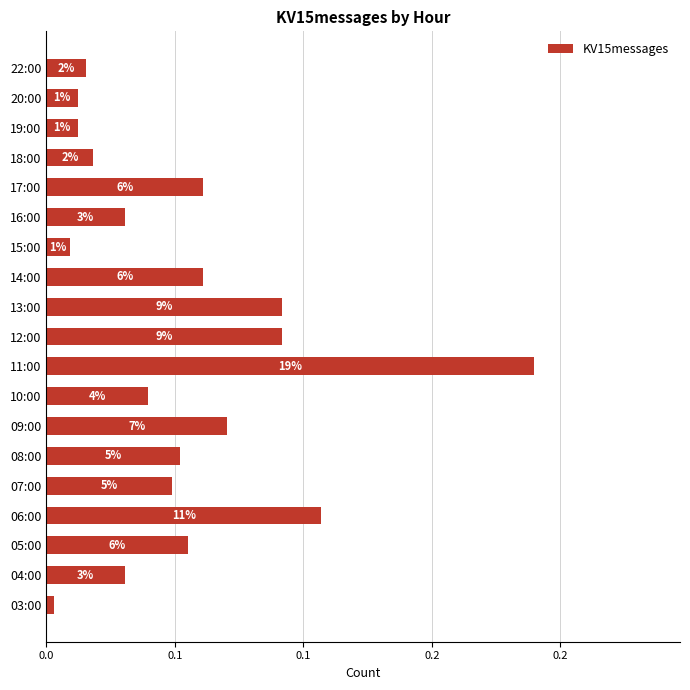

Does the chart contain any negative values?

No